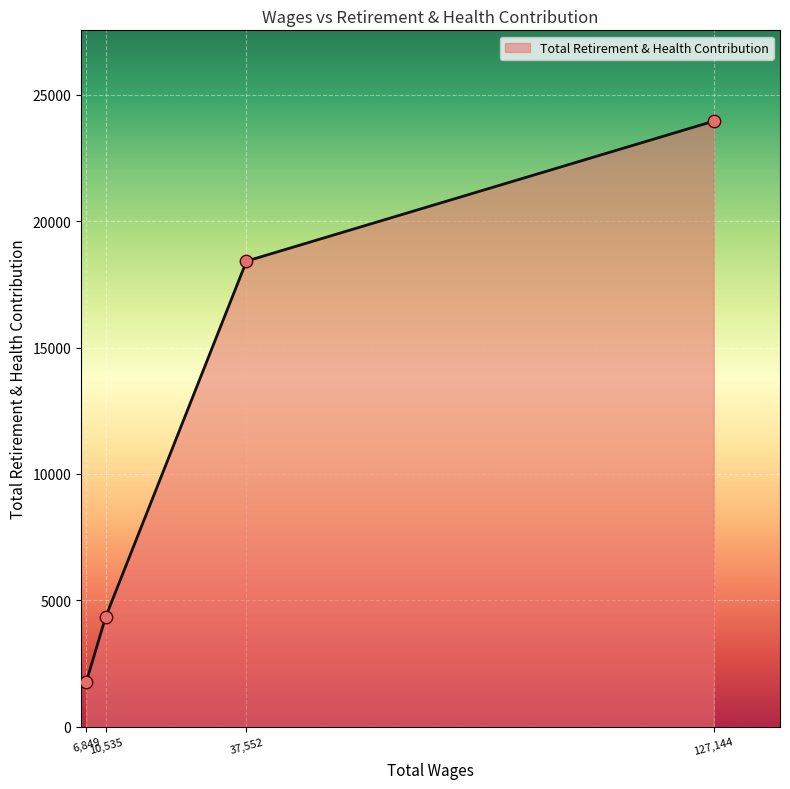

What is the minimum value shown in the chart?

1779